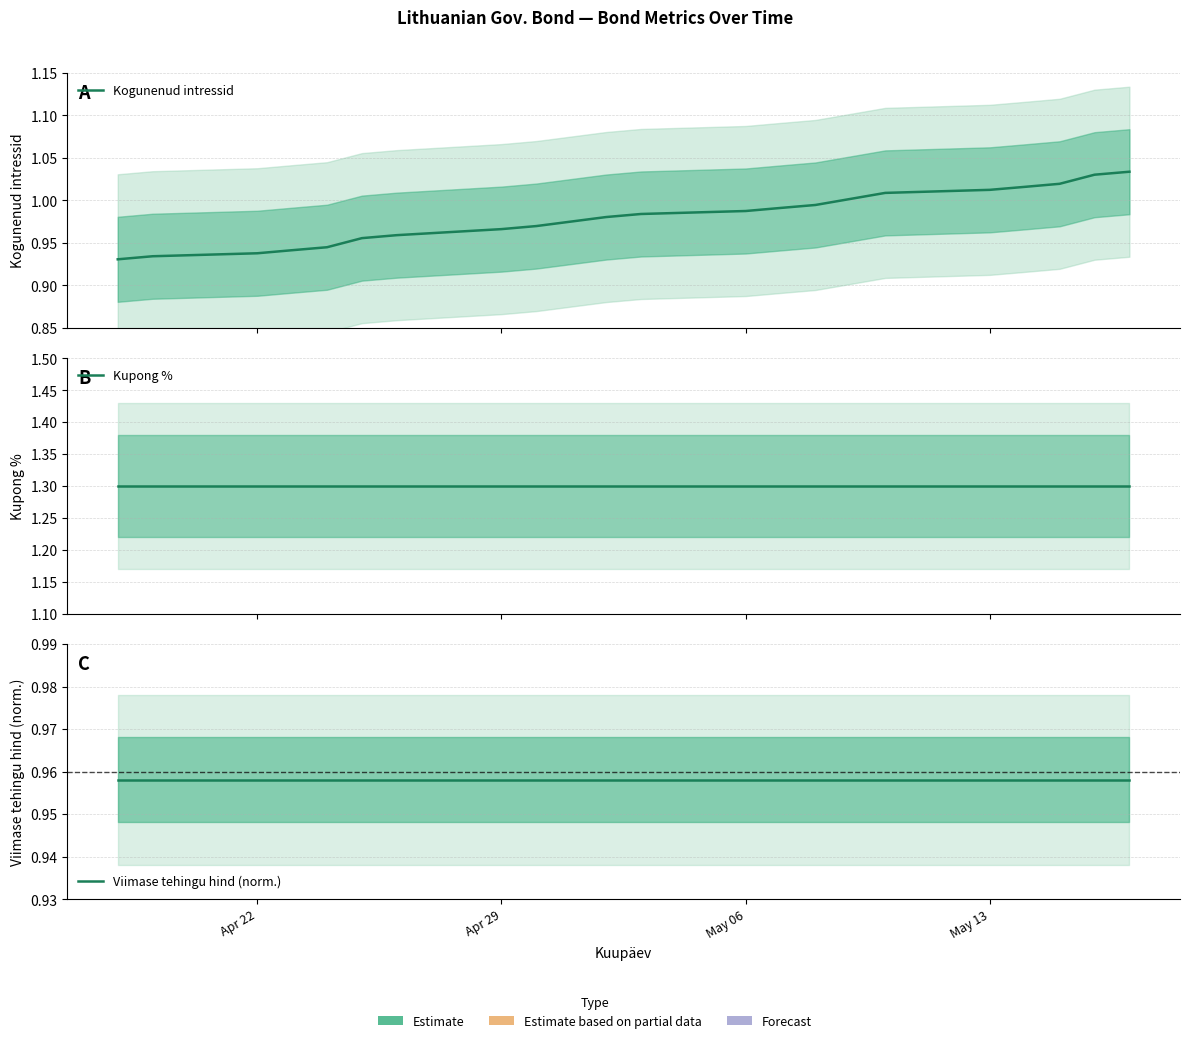

What is the maximum value shown in the chart?

1.3